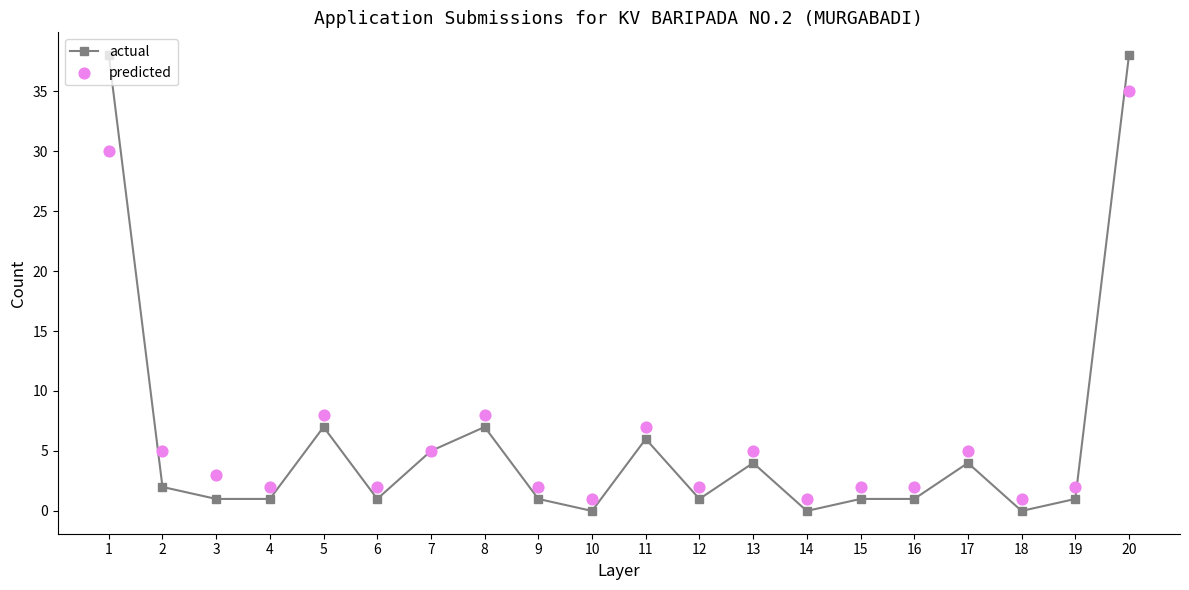

Which series has the largest total across all categories?

predicted